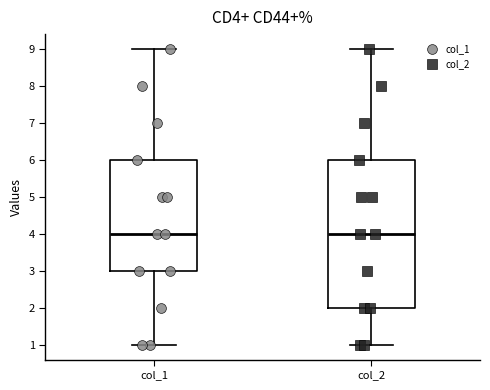

Comparing the boxes themselves (not the whiskers), which one is the tallest?

col_2